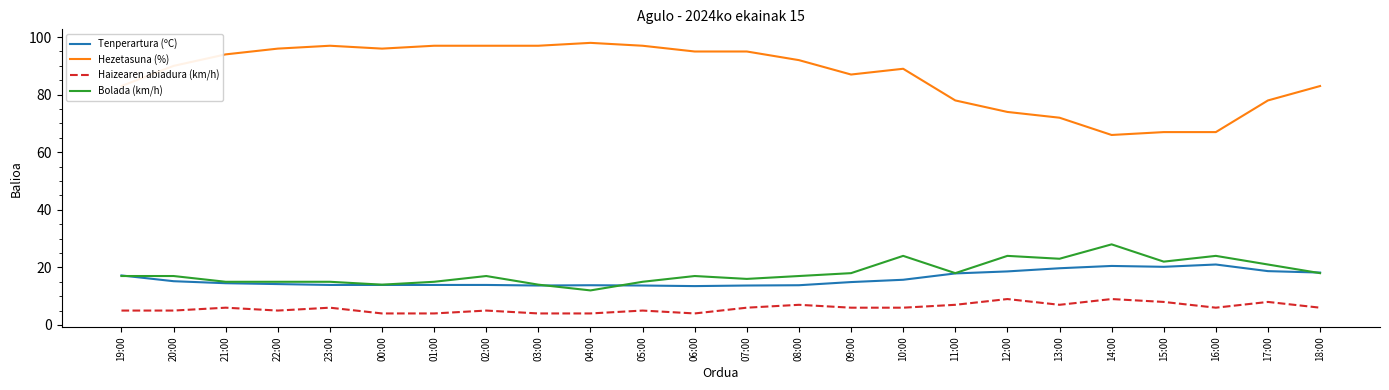

What is the maximum value for Haizearen abiadura (km/h)?

9.0